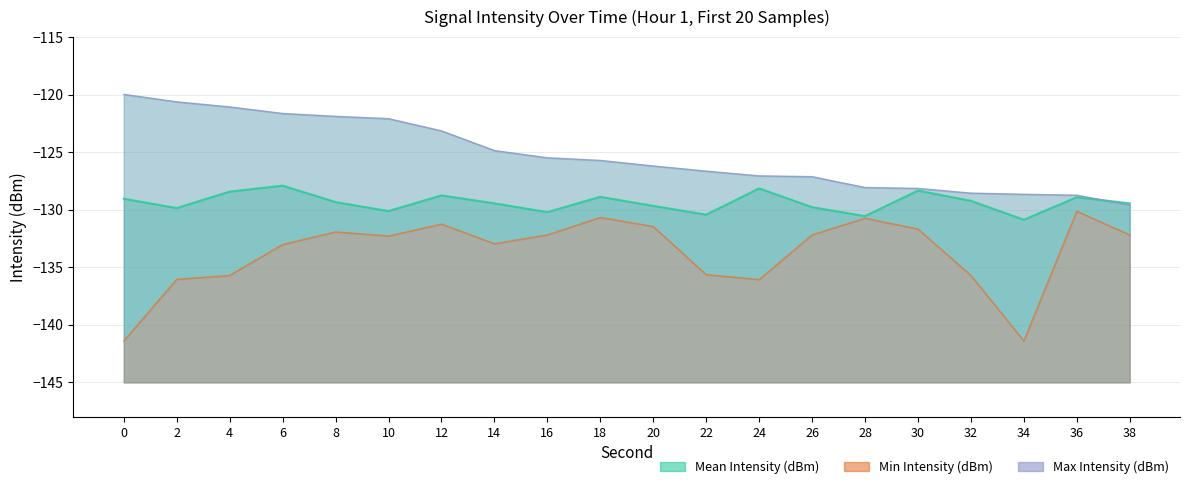

The value of Min Intensity (dBm) at 4 is -189.5. True or false?

False